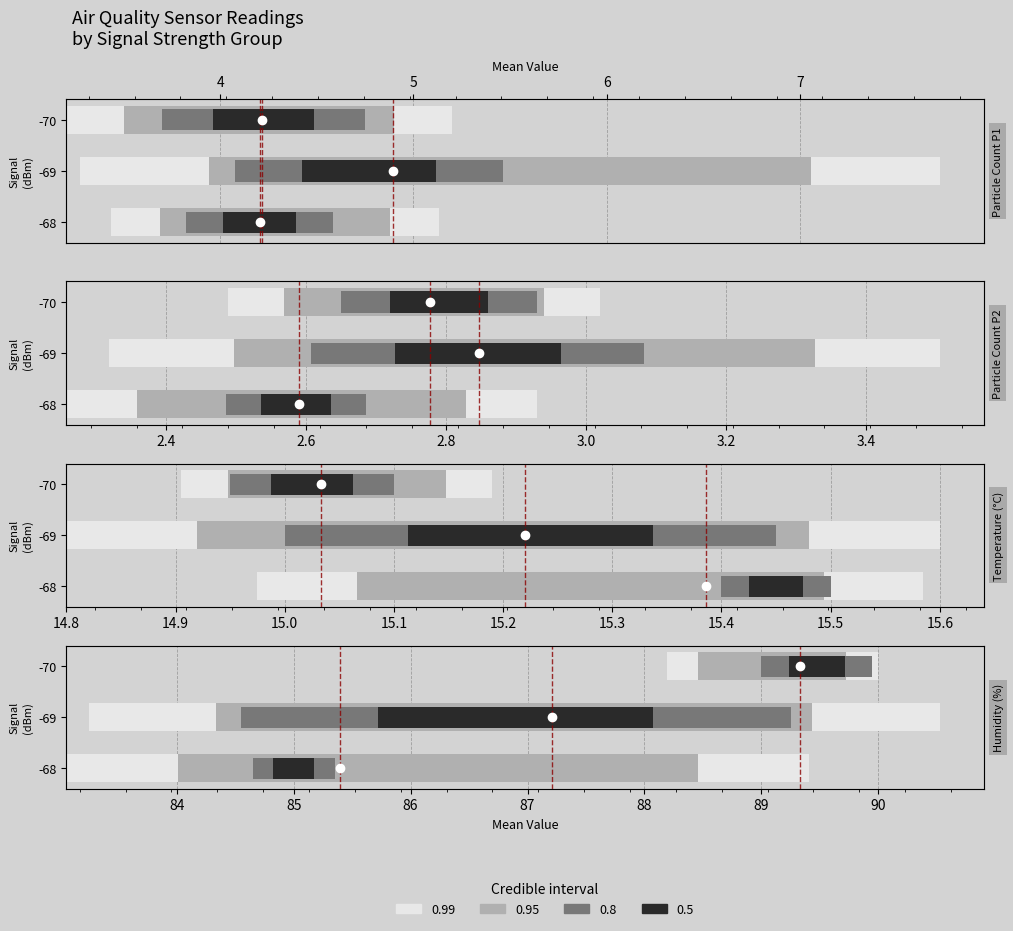

Are the bars grouped side by side (vs. stacked)?

No